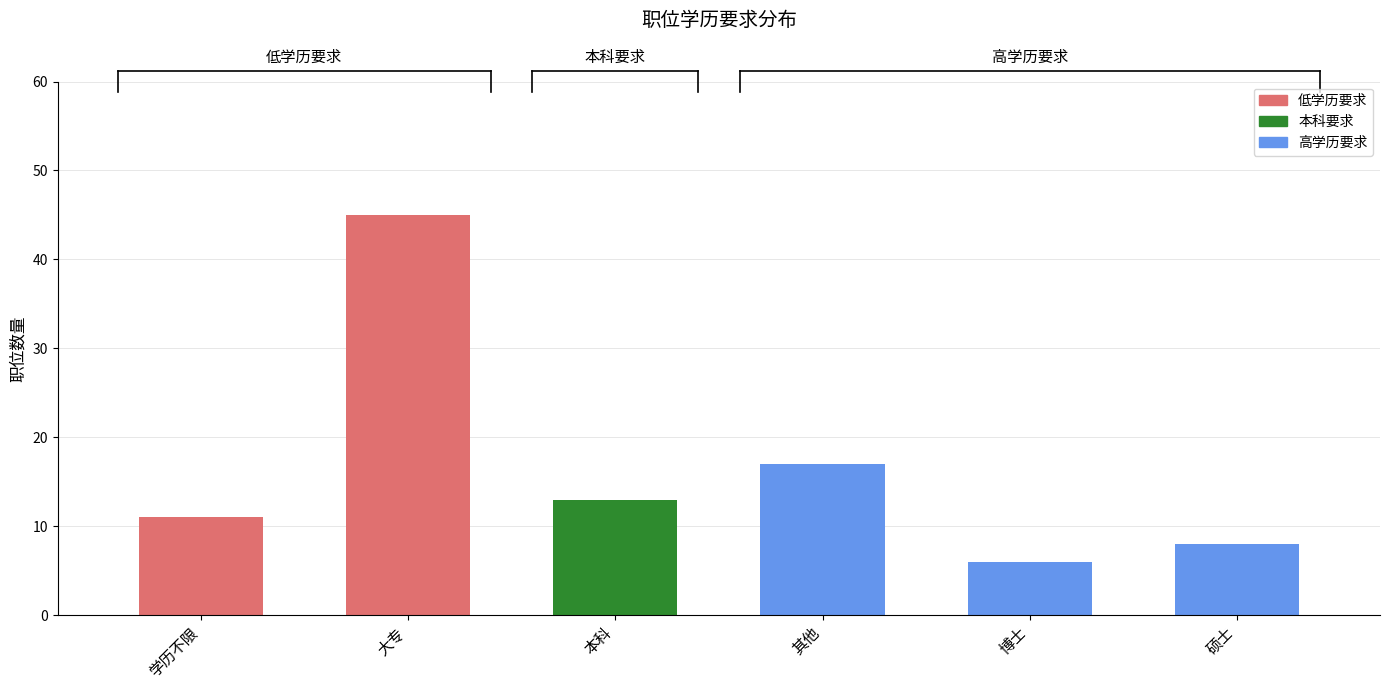

What is the difference between the maximum and second lowest values?

37